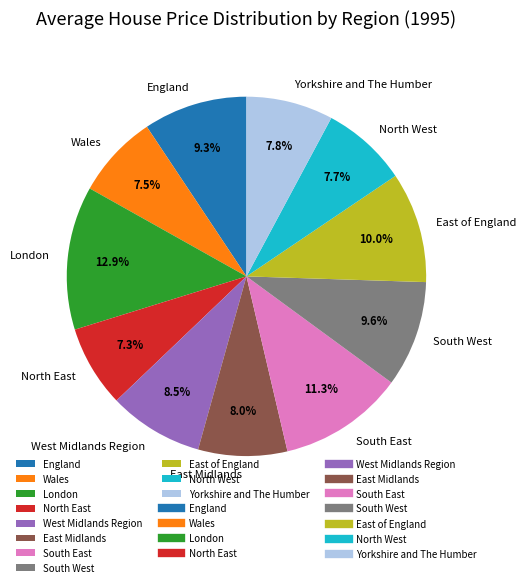

Which slice is the largest?

London